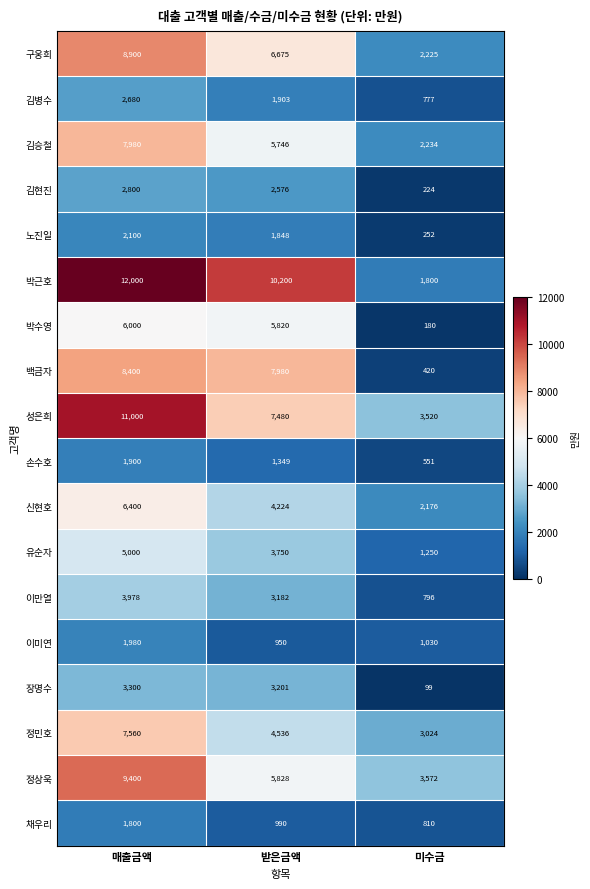

Count the number of data series in this chart.

18